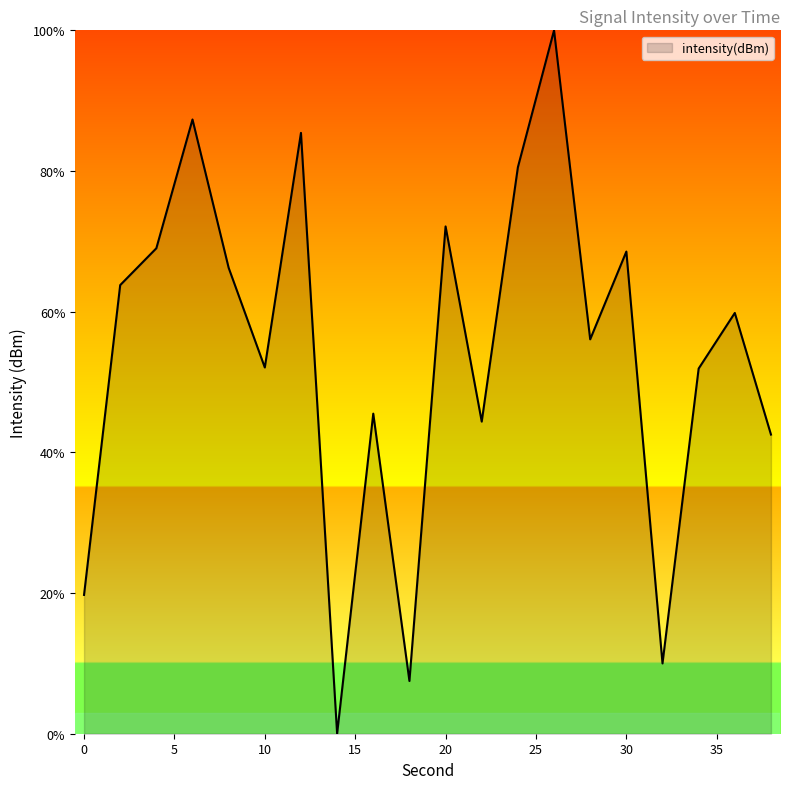

How many values are below 59?

10